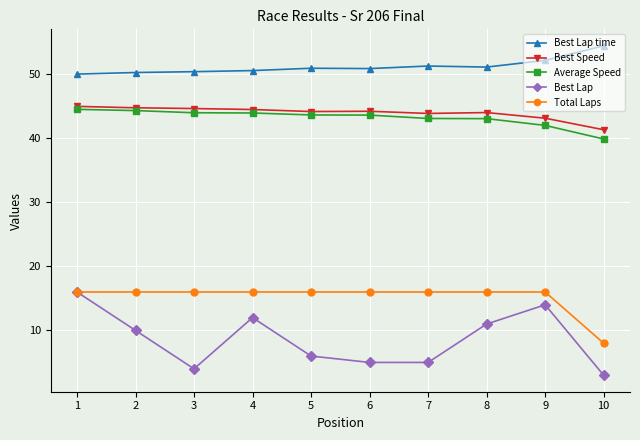

What is the difference between the highest and lowest values at 9?

38.2